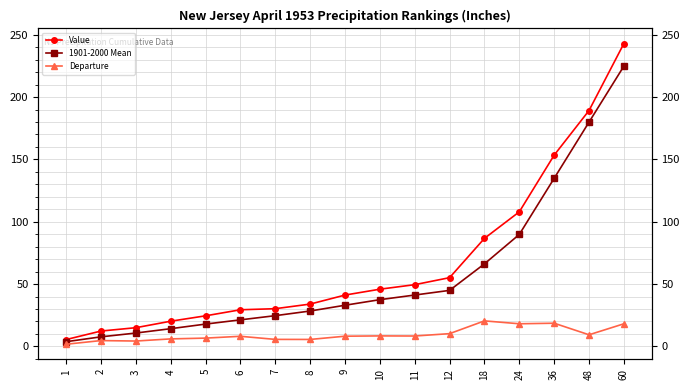

Which series has the largest range (max minus min)?

Value